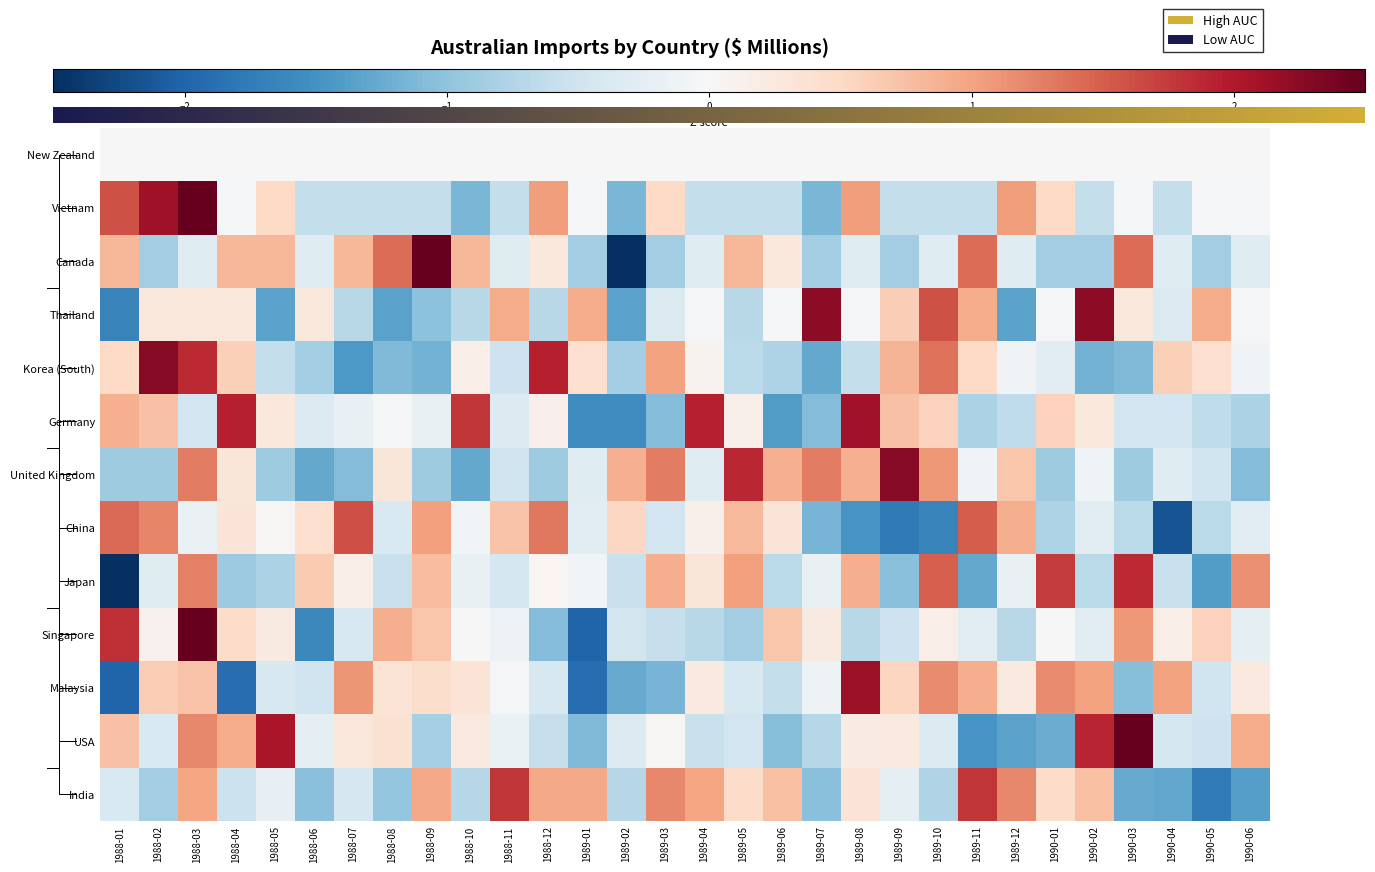

Which label corresponds to the smallest value in the chart?

1989-02